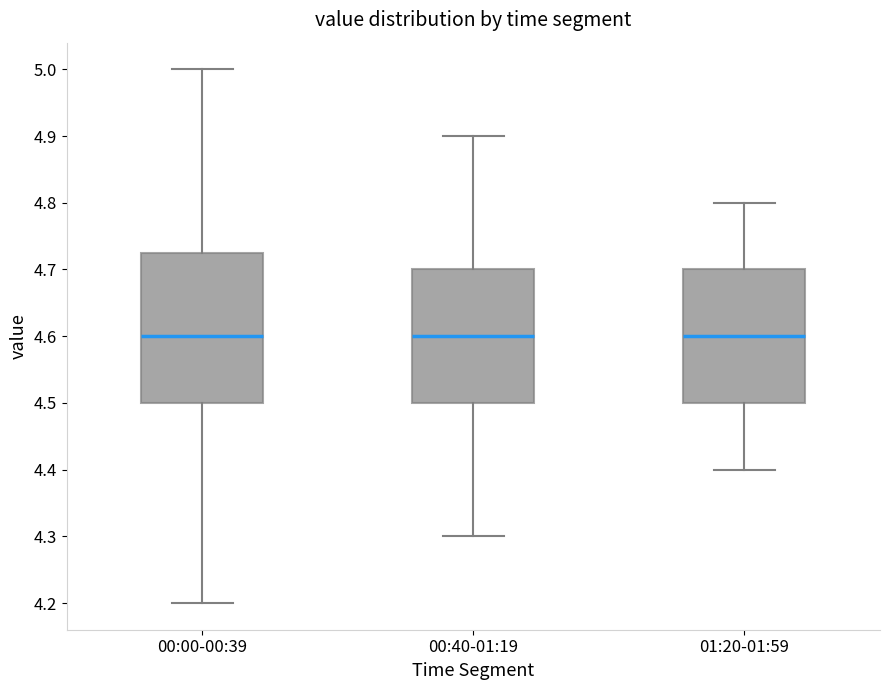

Where does the lower whisker of the box for 00:40-01:19 end on the y-axis? The values are not printed on the chart, so give them approximately, as read against the axis.

4.30